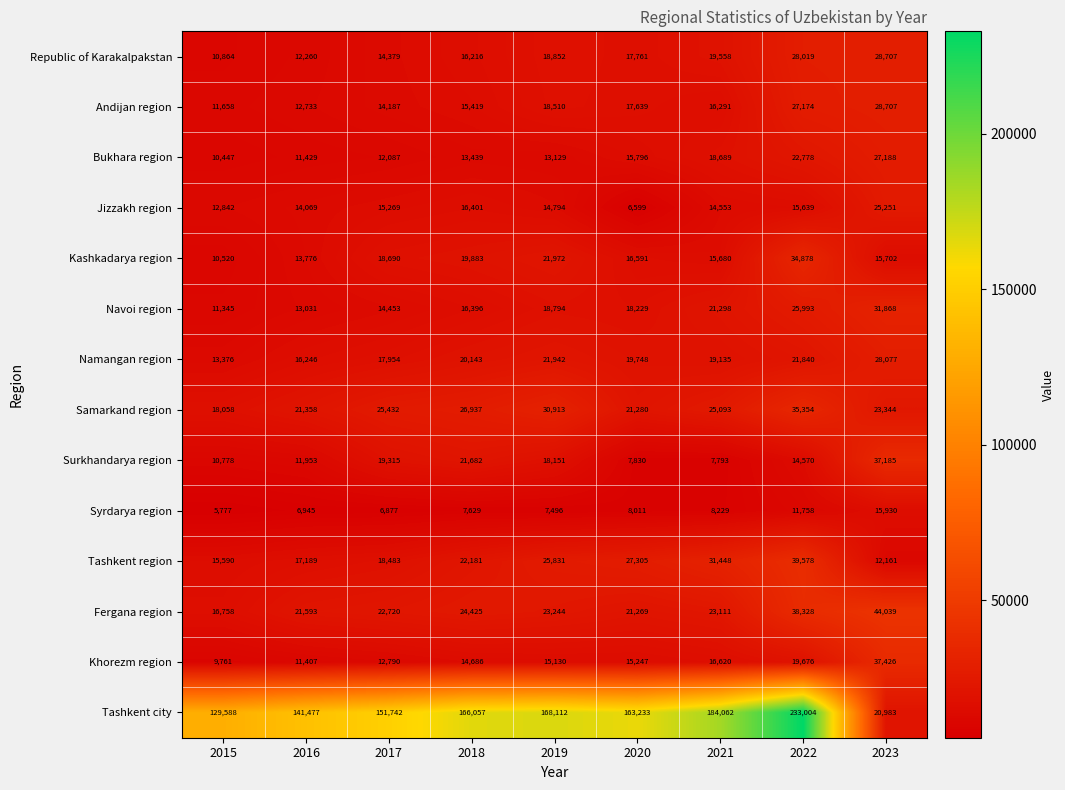

Which label corresponds to the largest value in the chart?

2022